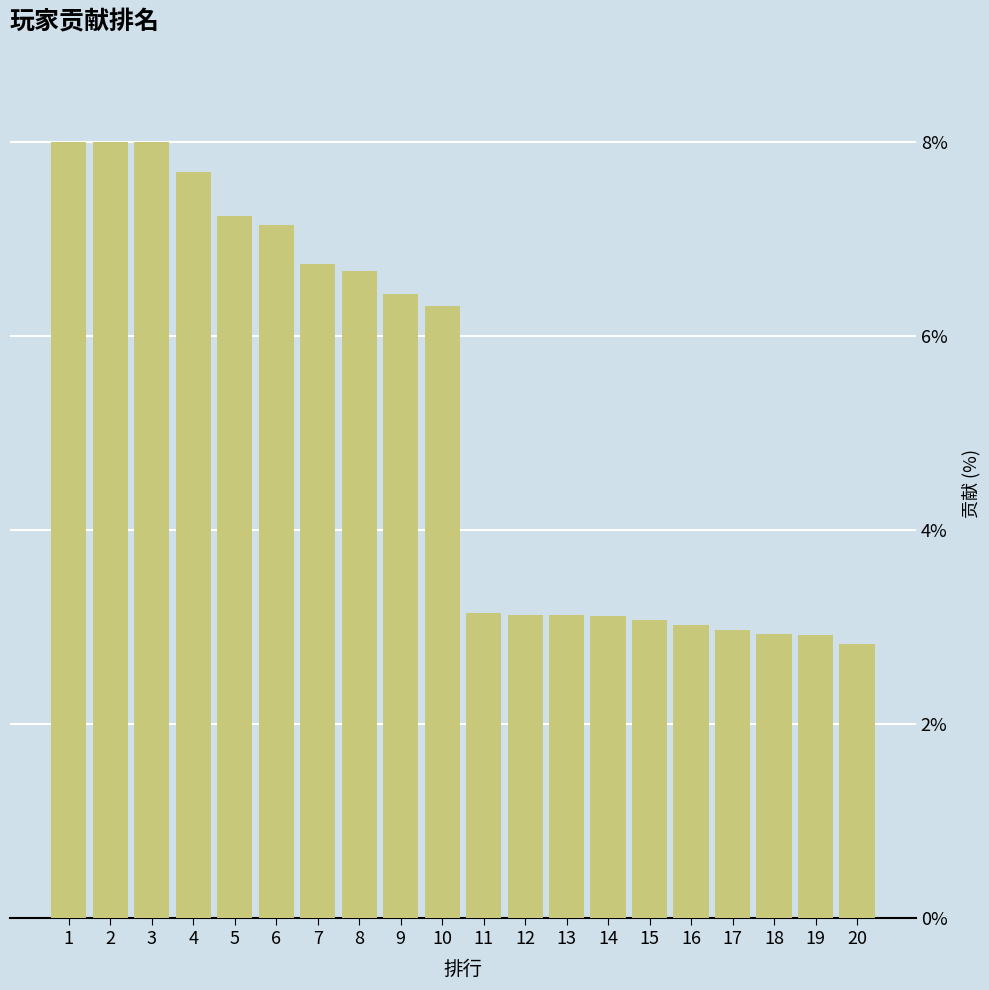

Approximately how many times larger is the value at 3 compared to 4?

1.0